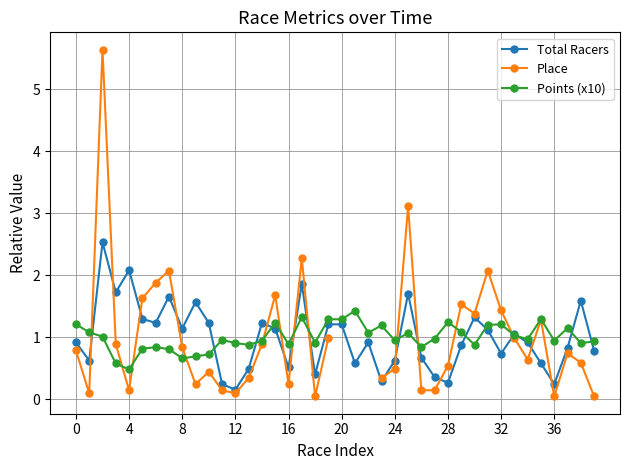

How many interior local peaks does the Place series have?

10